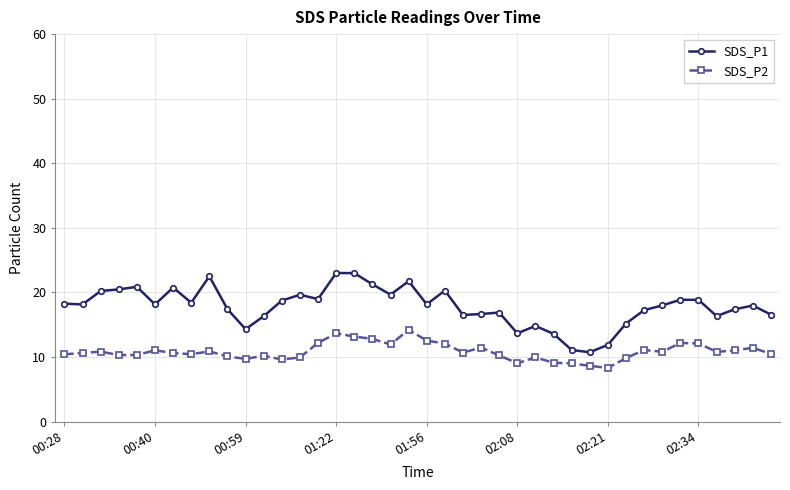

Which series has the widest spread of values?

SDS_P1